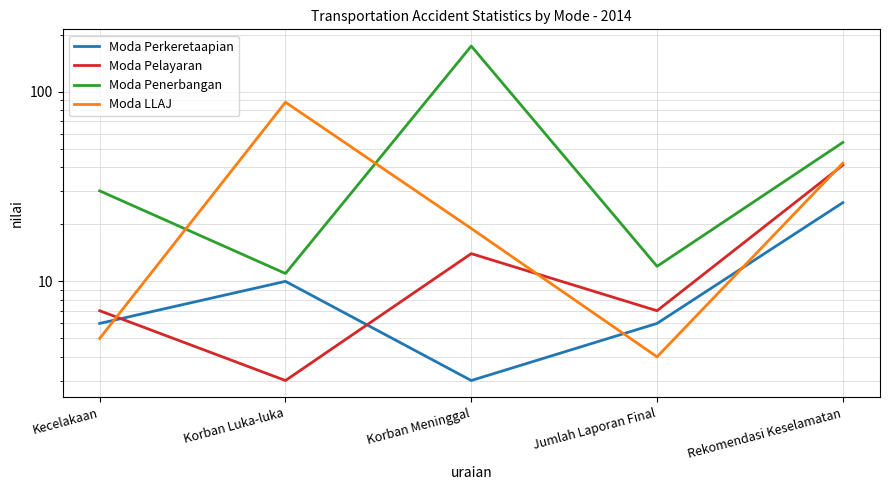

Is it true that Moda Perkeretaapian equals 3 at Korban Meninggal?

True